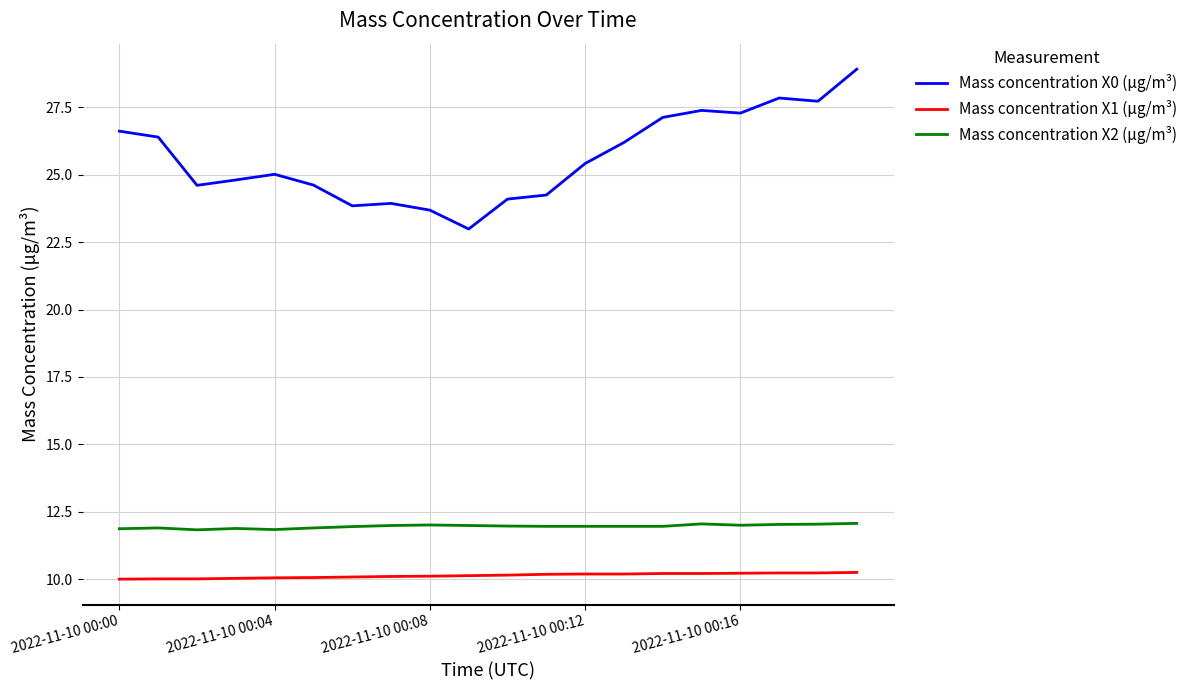

Which series has the largest range (max minus min)?

Mass concentration X0 (μg/m³)